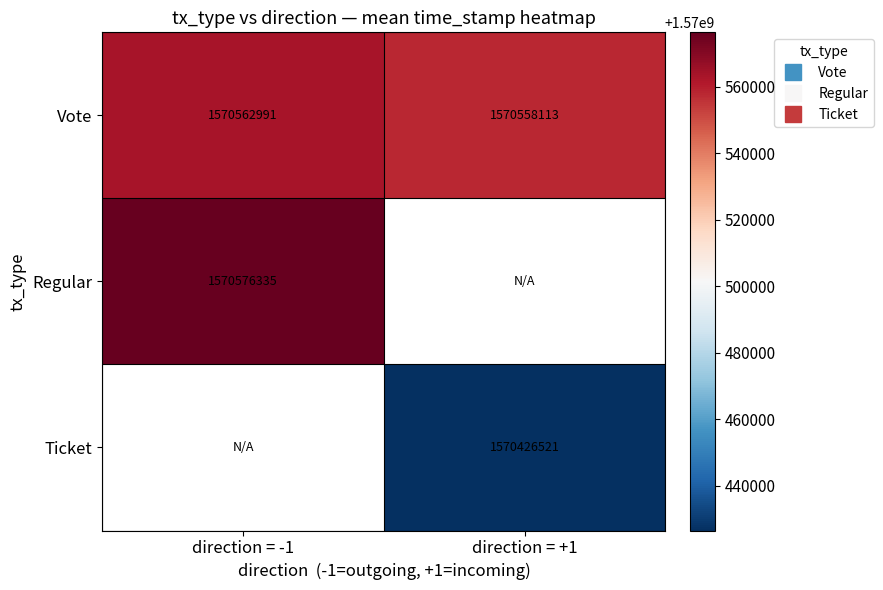

What is the difference between the highest and lowest values at direction = -1?

13344.0